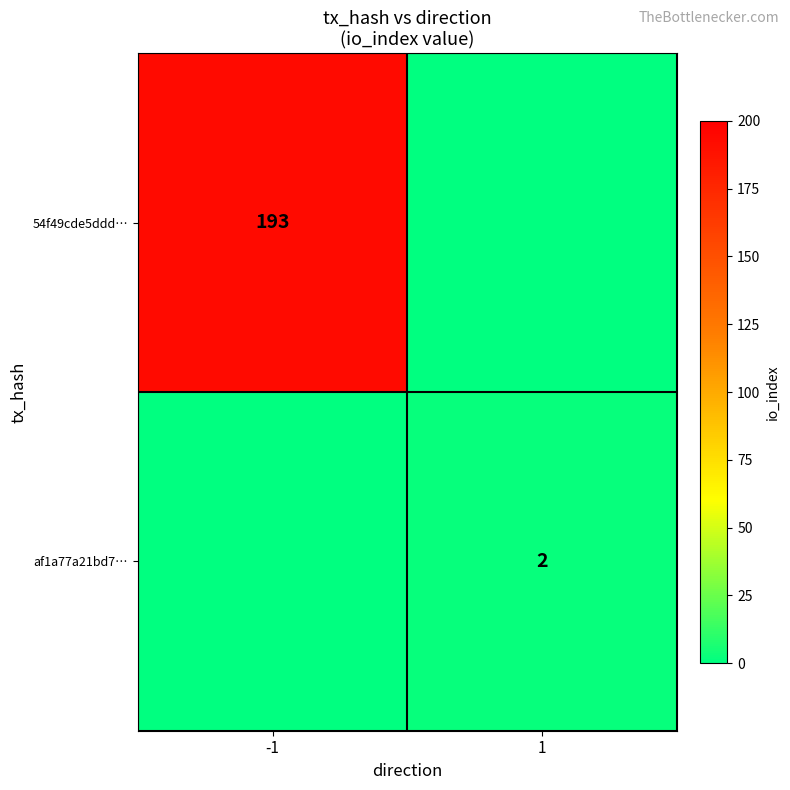

True or false: 54f49cde5ddd… has a value of 43 at -1.

False